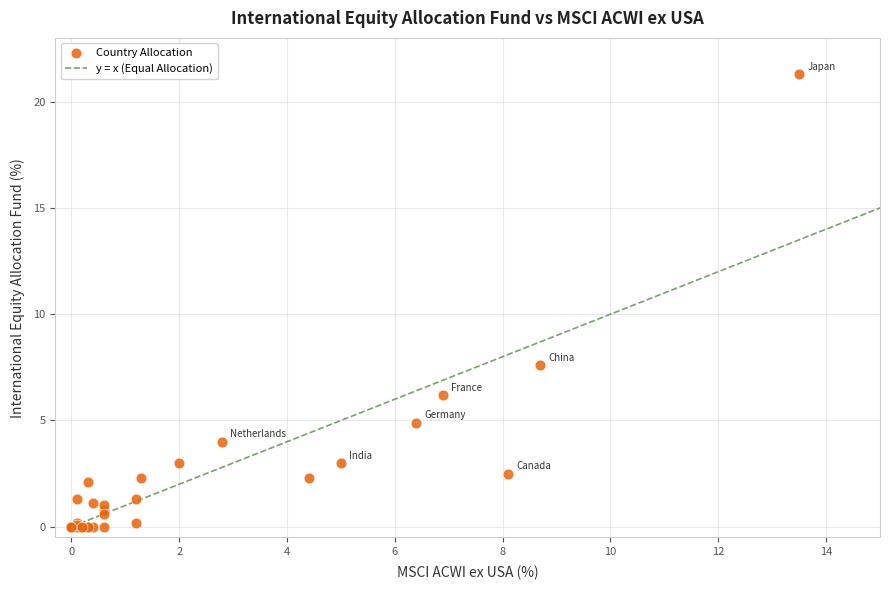

What Y value in the scatter plot is closest to 10?

7.6